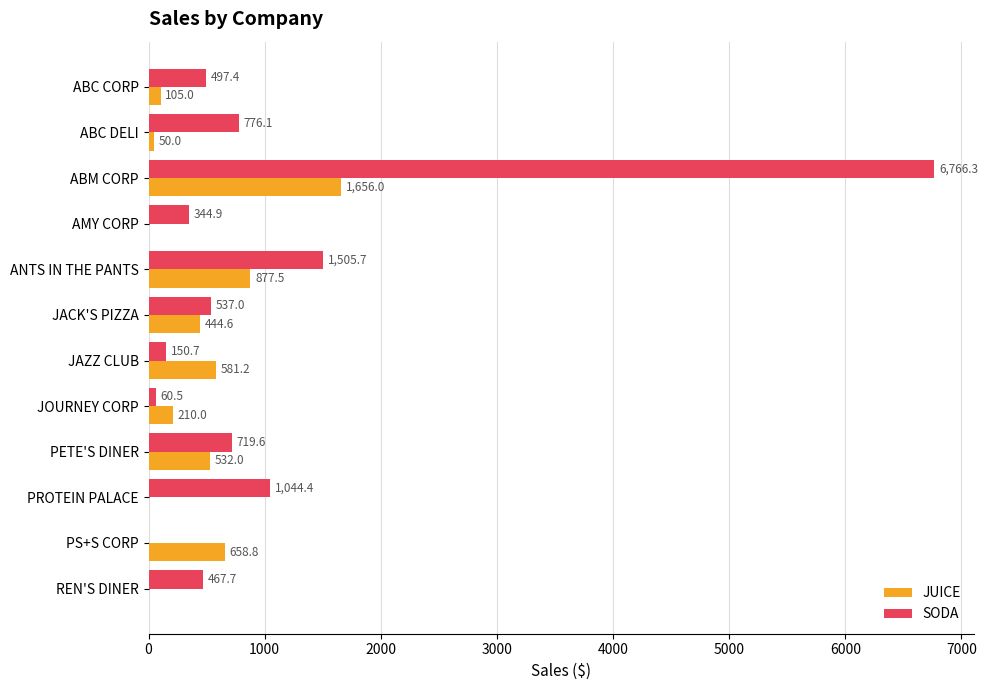

Between ABC CORP and ANTS IN THE PANTS, which series saw the biggest shift?

SODA